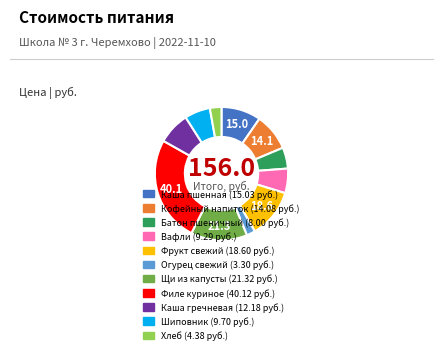

Is there any slice that represents more than half of the pie?

No